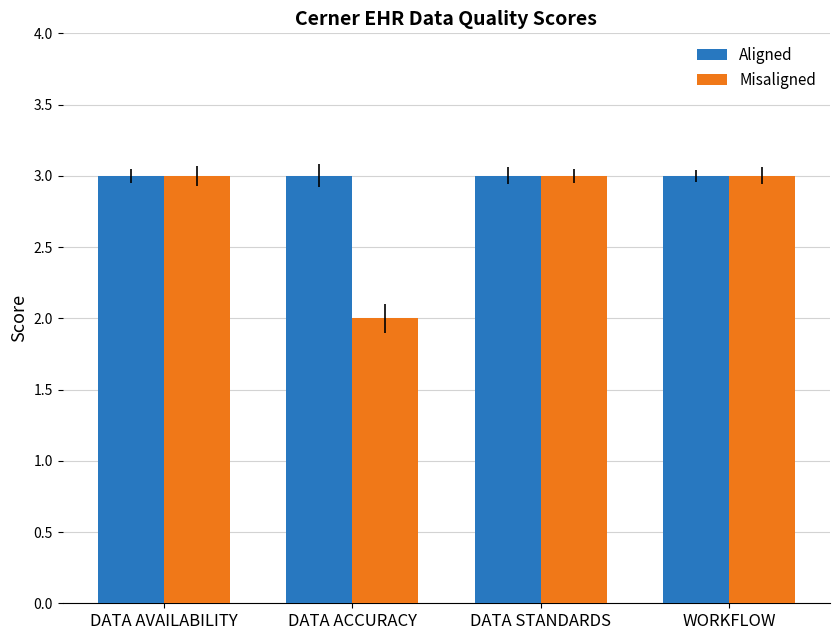

What is the difference between the Misaligned values at WORKFLOW and DATA ACCURACY?

1